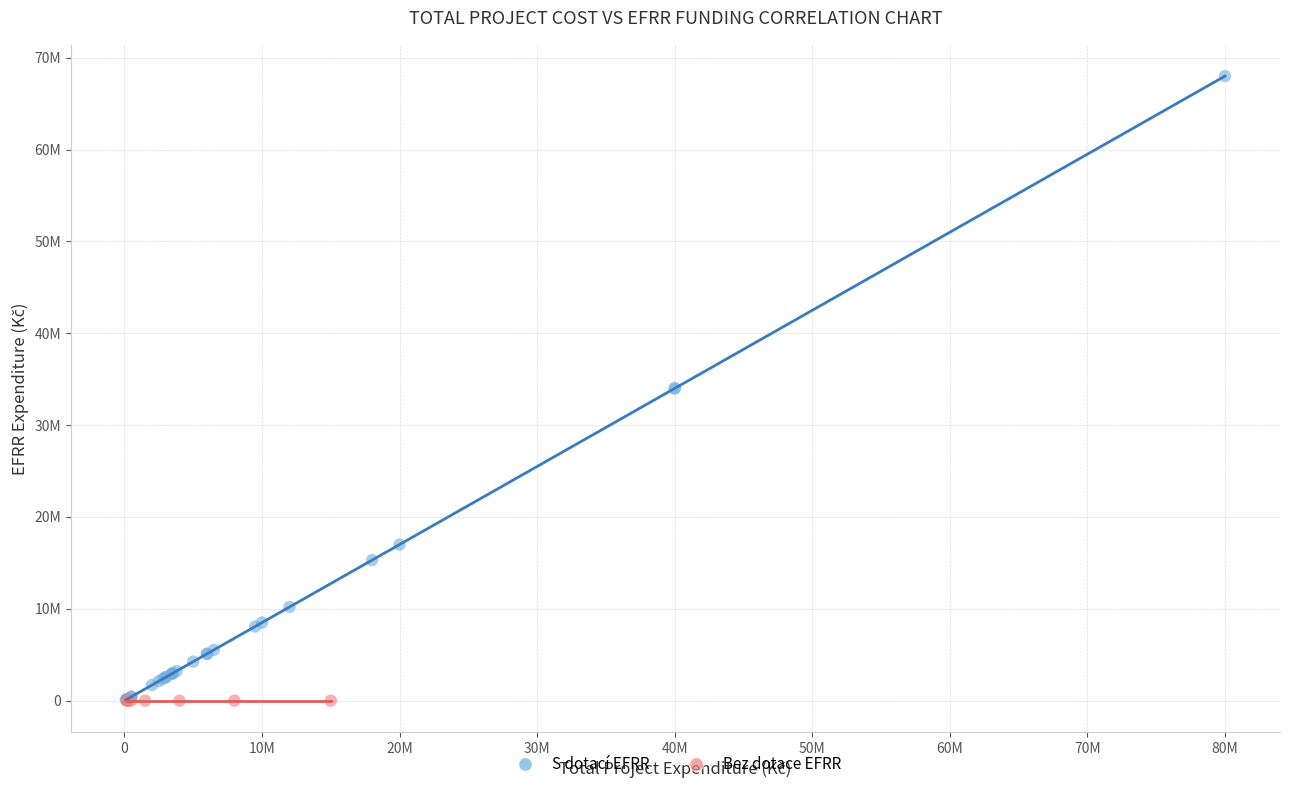

What are all the series names shown in the legend?

S dotací EFRR, Bez dotace EFRR